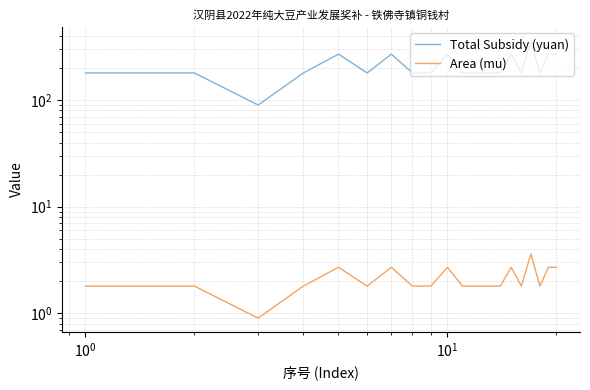

How many series are shown in this chart?

2